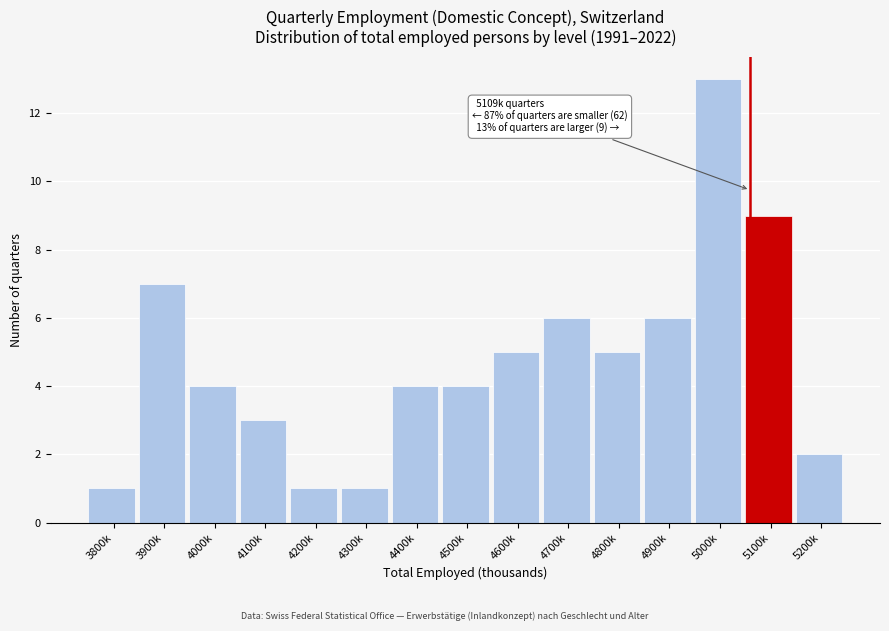

Reading right to left, extract all data points from this chart.

2	9	13	6	5	6	5	4	4	1	1	3	4	7	1